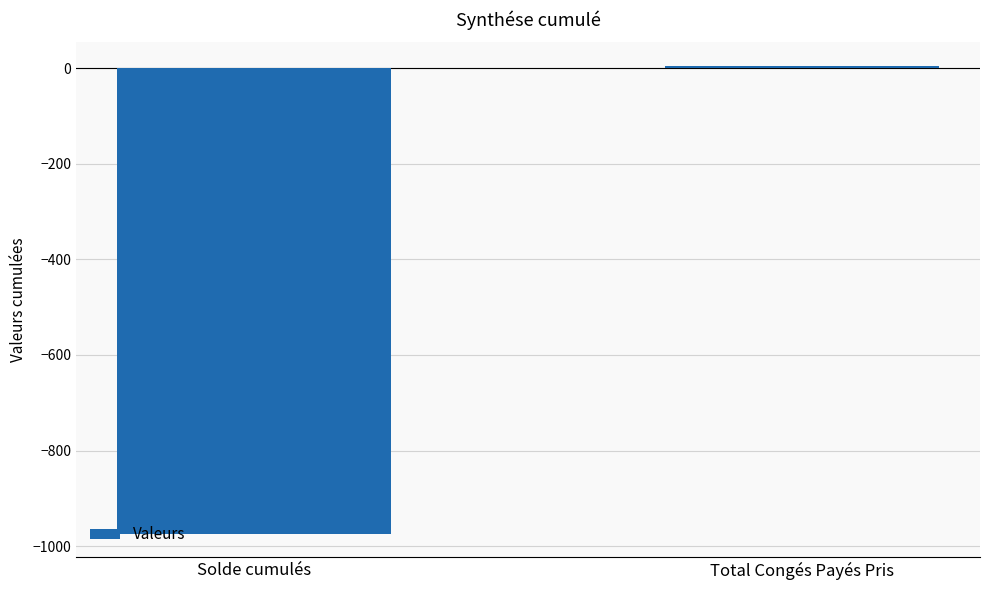

List the labels in order of value, largest first.

Total Congés Payés Pris, Solde cumulés